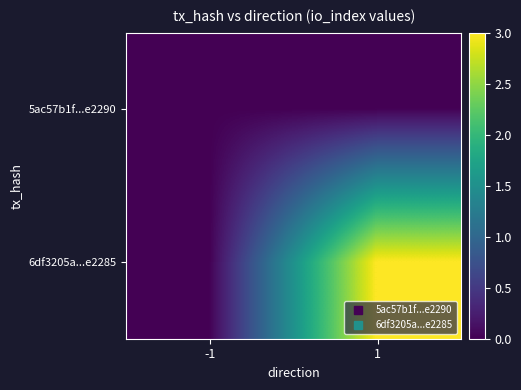

Which label corresponds to the smallest value in the chart?

-1